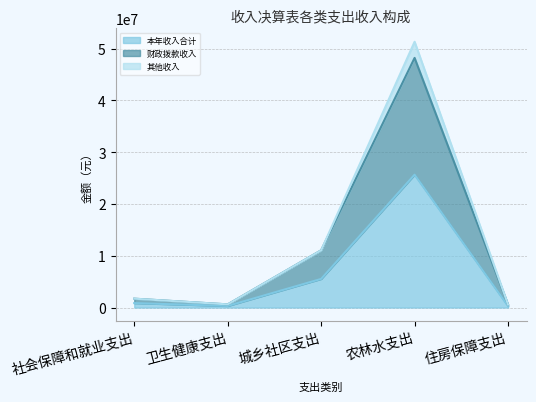

Which series has the largest total across all categories?

财政拨款收入